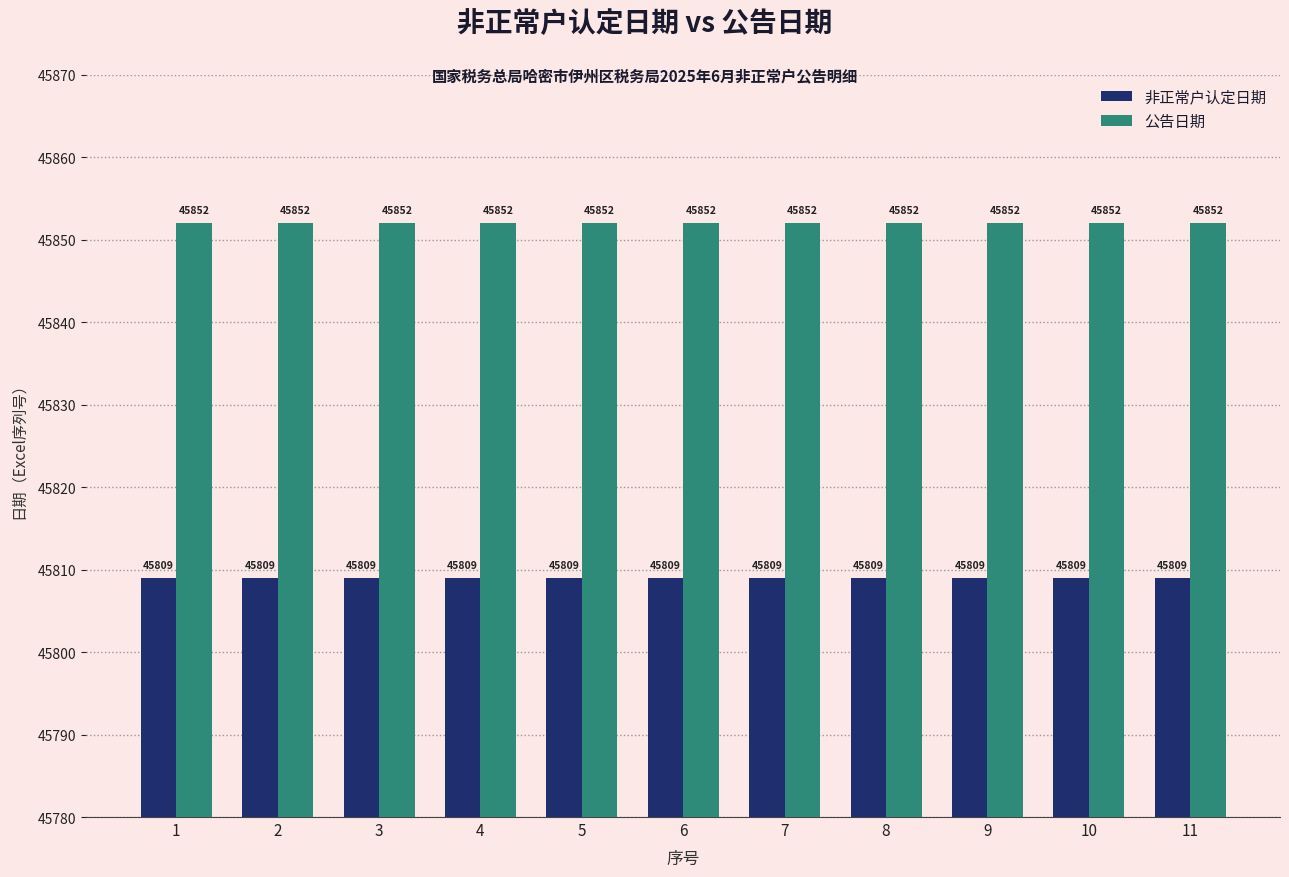

Is it true that 非正常户认定日期 equals 45809 at 7?

True